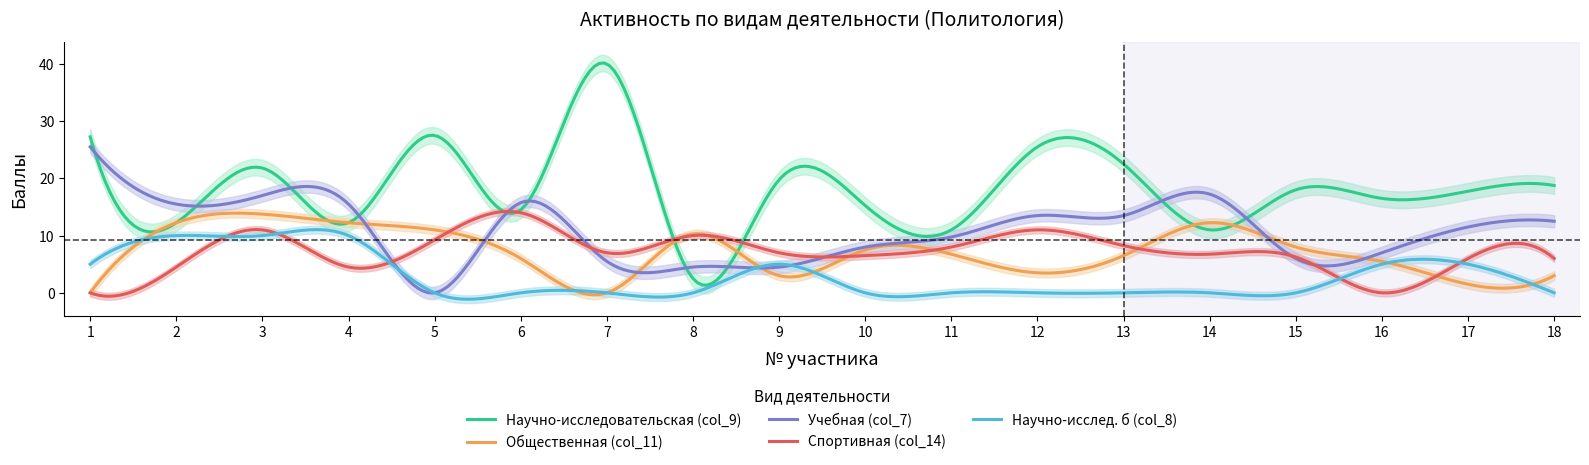

What is the highest value of the Научно-исследовательская (col_9) series?

40.2